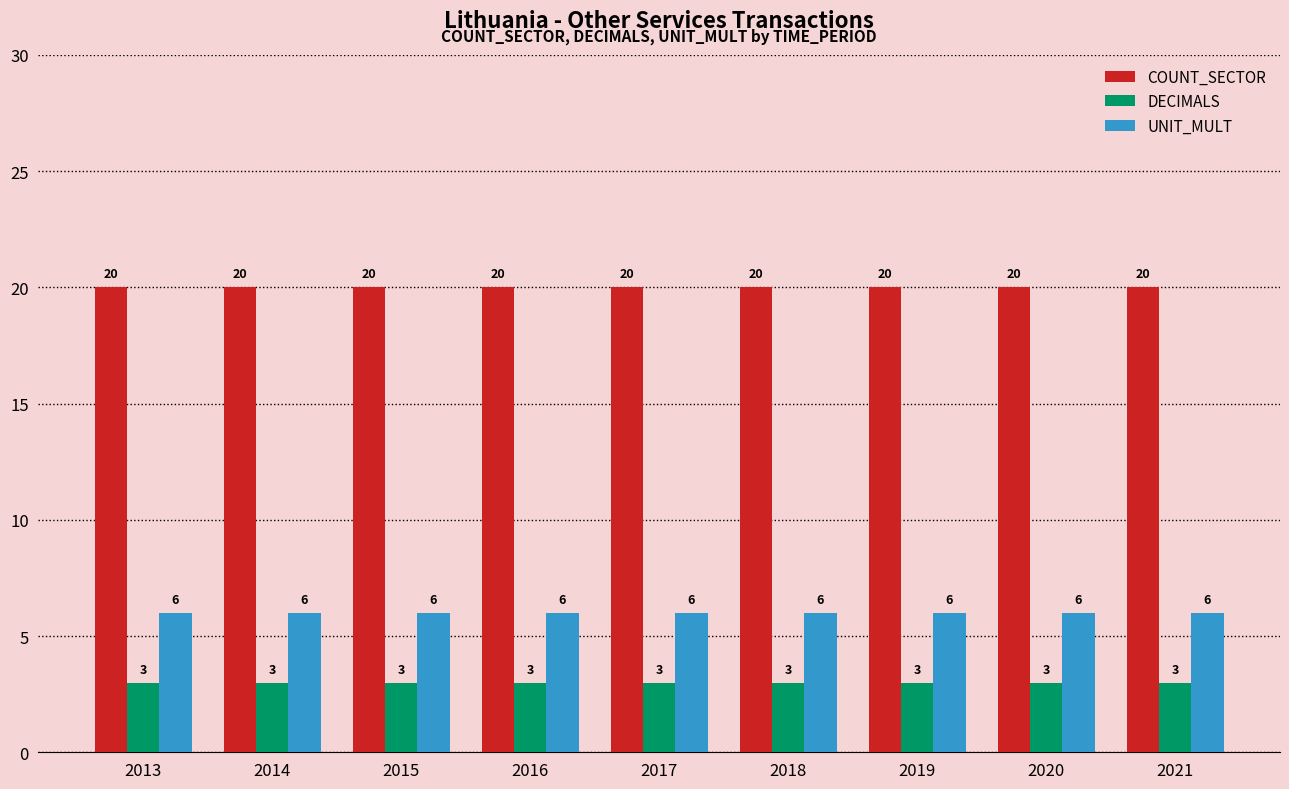

True or false: COUNT_SECTOR has a value of 20 at 2018.

True